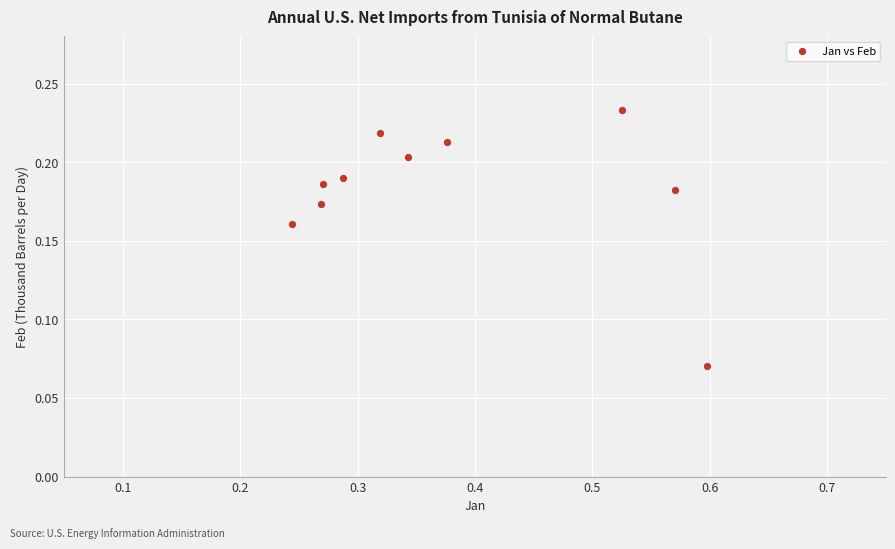

What is the average X value?

0.4